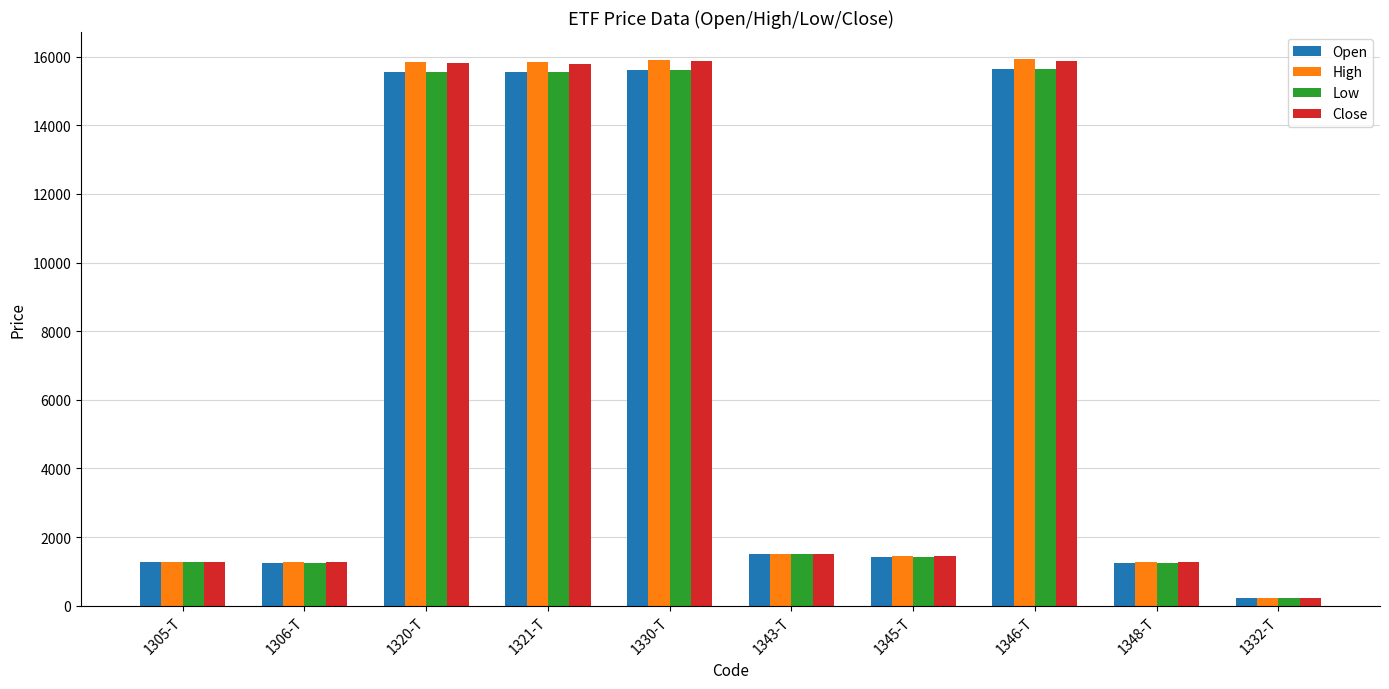

At which label does High first exceed 1514?

1320-T